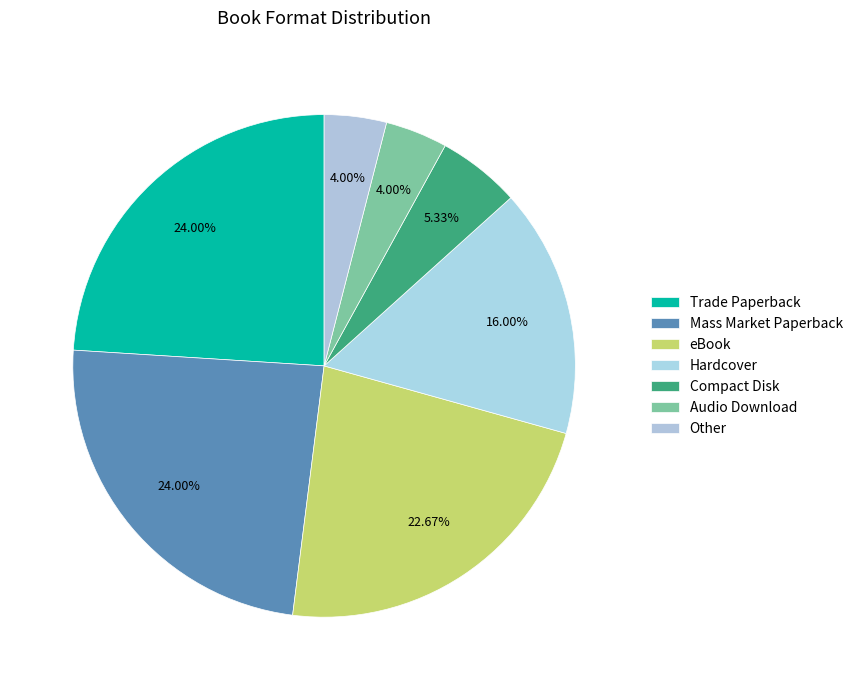

To the nearest percent, what portion does eBook represent?

23%